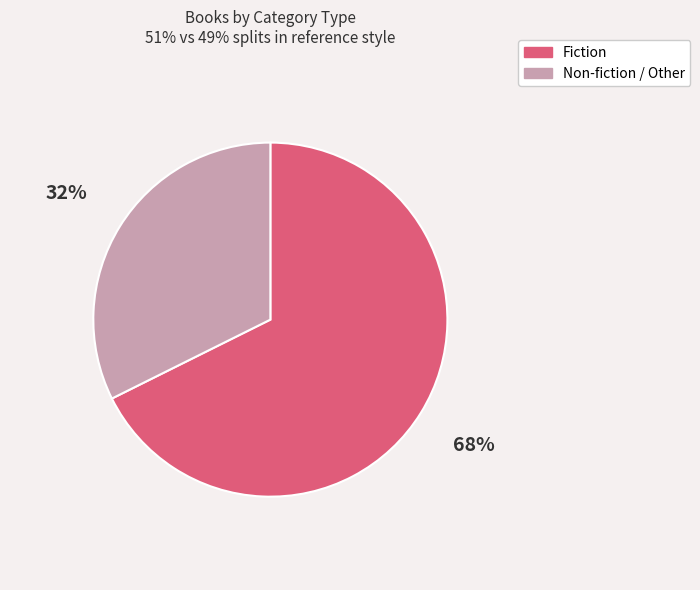

Which has a higher value, Fiction or Non-fiction / Other?

Fiction